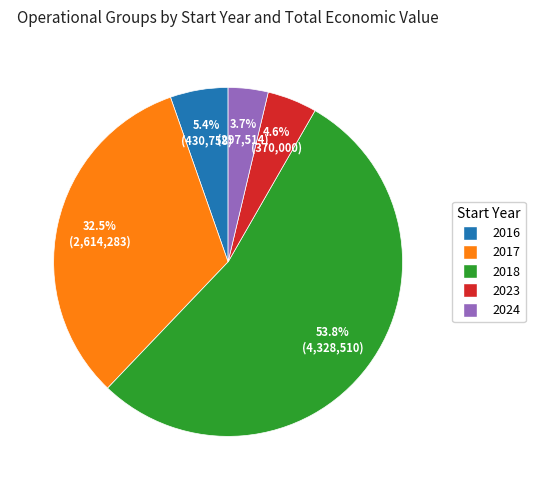

Is there a majority slice in this chart?

Yes